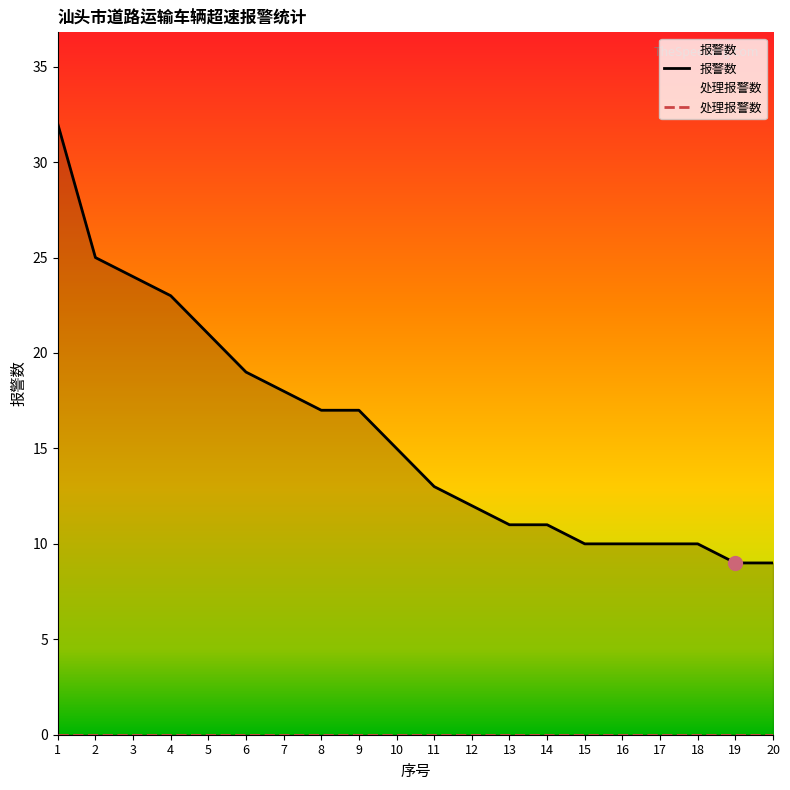

The 报警数 series shows 3 at 17. True or false?

False